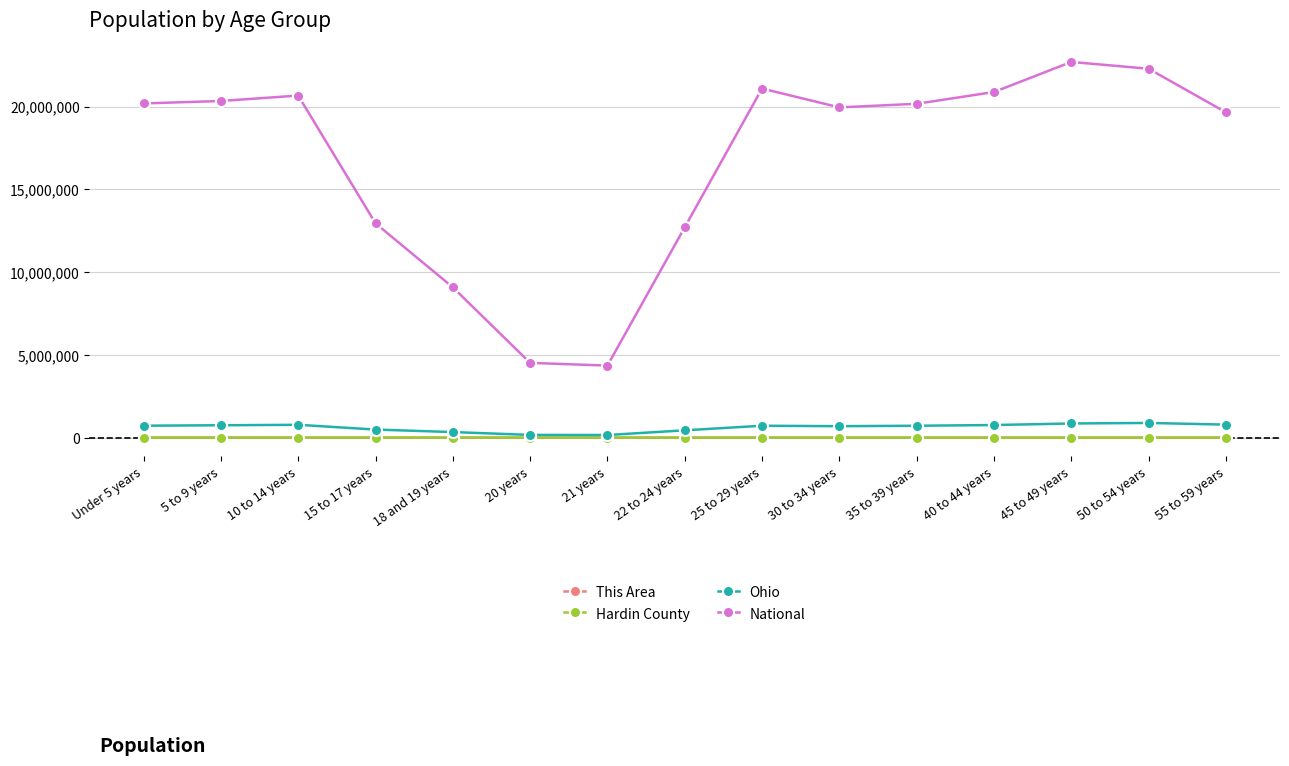

How many data points in Hardin County are less than 1851?

7